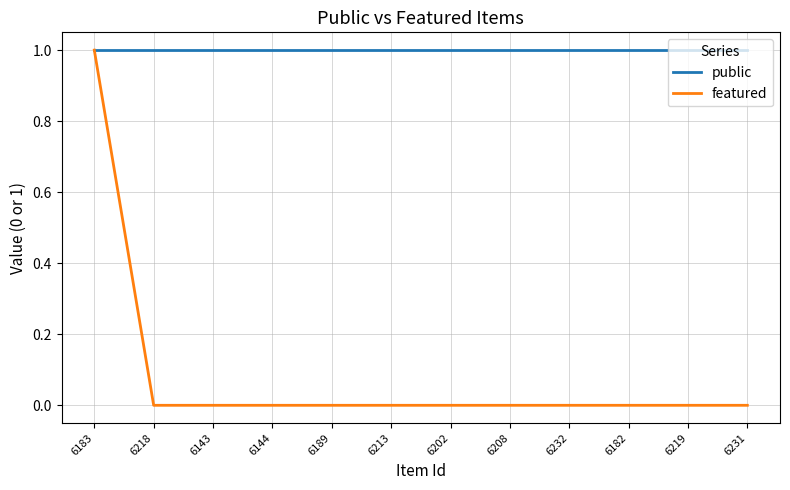

Reading left to right, transcribe all the data shown in this chart.

public: 1	1	1	1	1	1	1	1	1	1	1	1
featured: 1	0	0	0	0	0	0	0	0	0	0	0